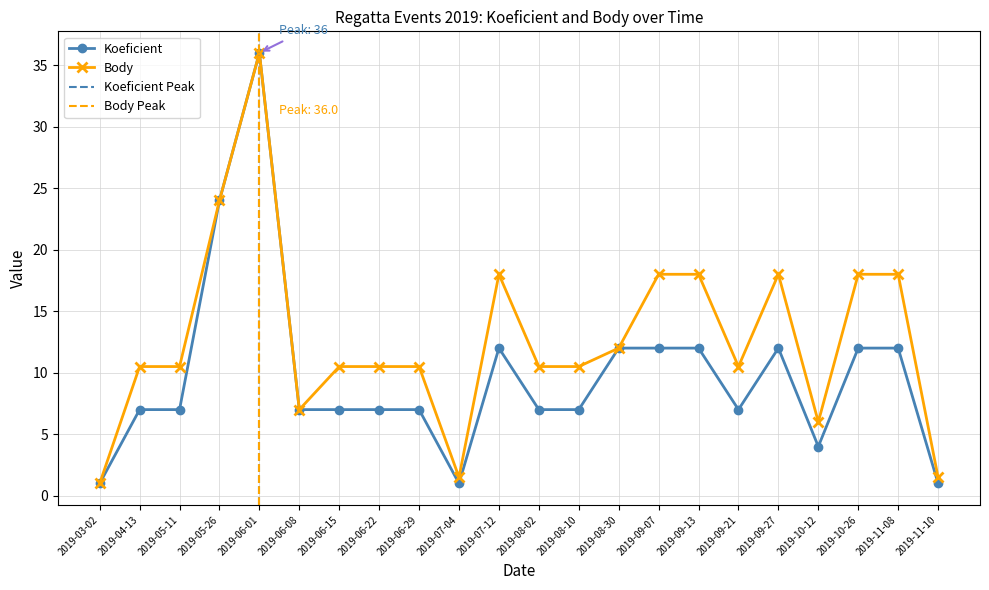

List the series in order of their overall mean, highest first.

Body, Koeficient